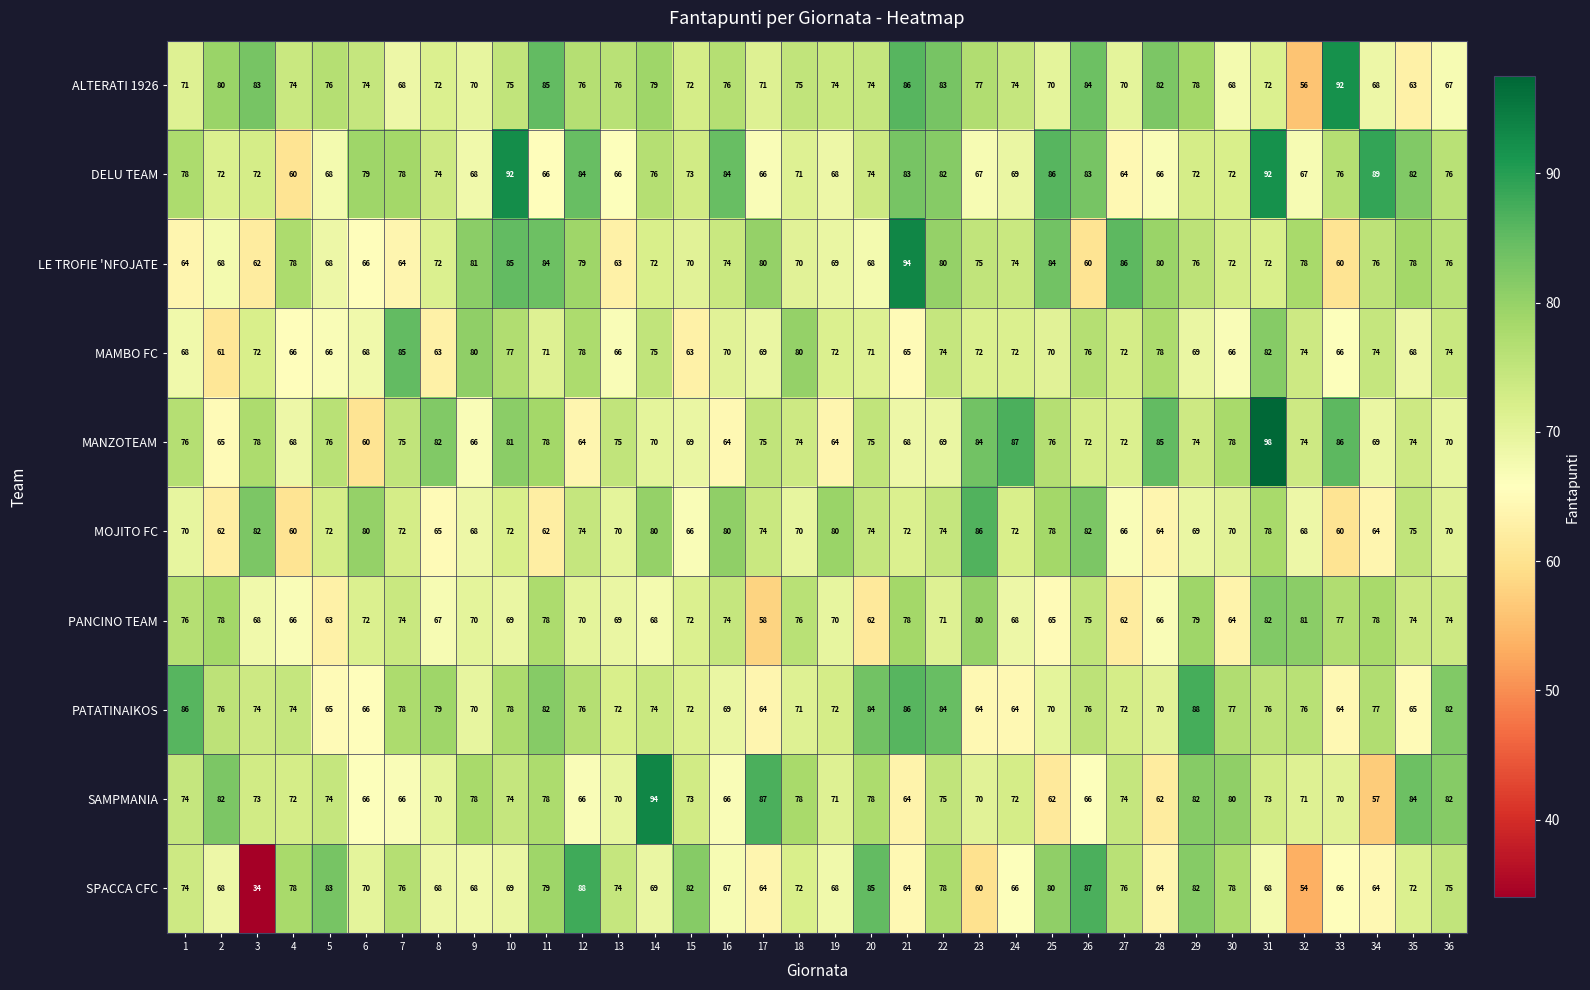

The DELU TEAM series shows 79 at 6. True or false?

True